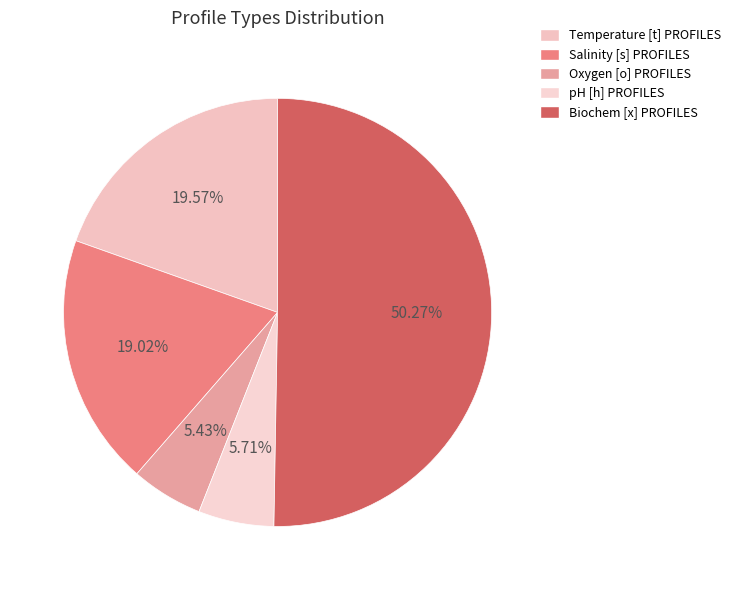

Count the number of slices in the pie.

5